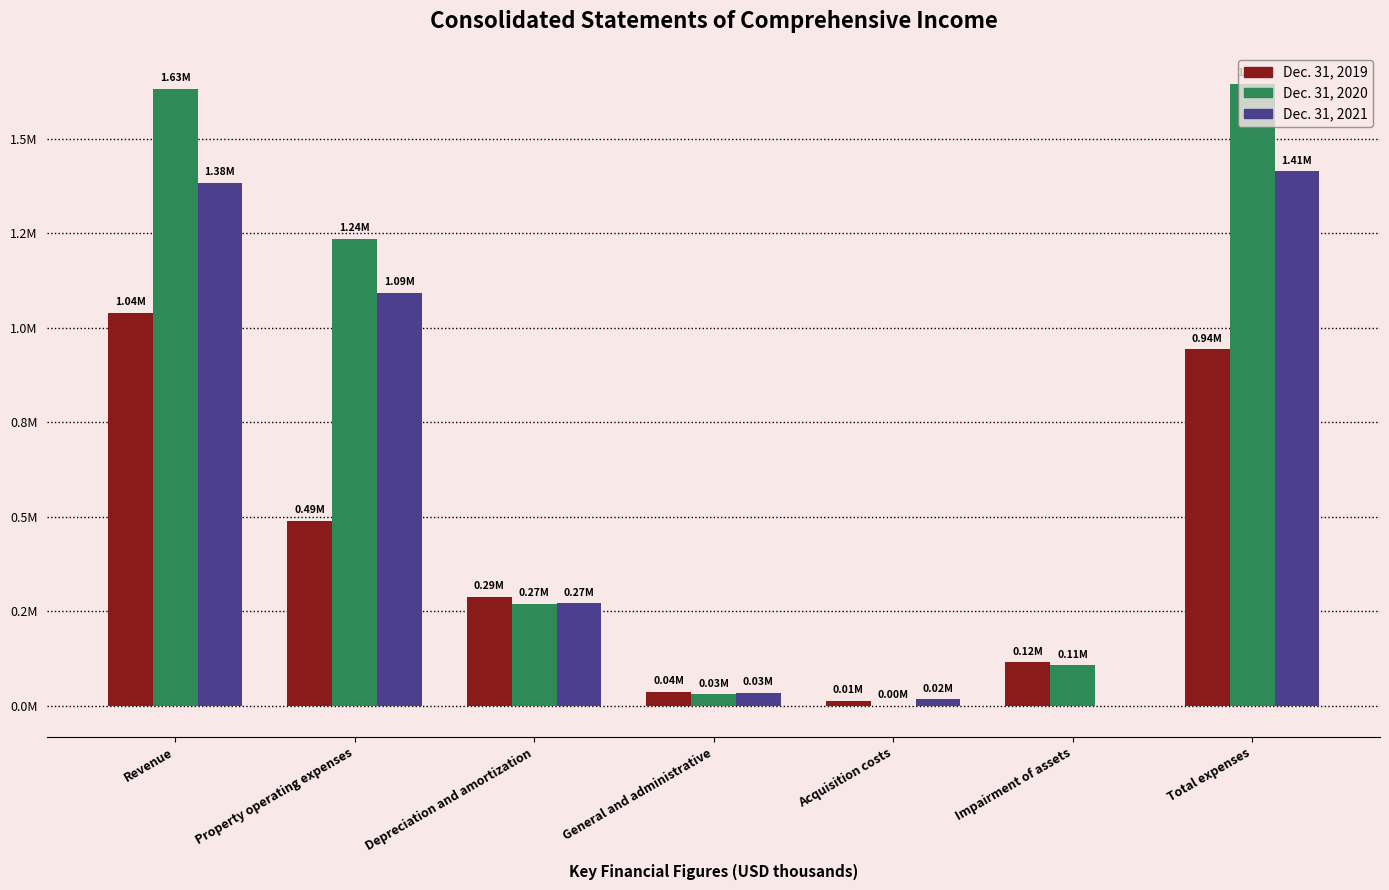

What is the label of the 1st bar from the left?

Revenue